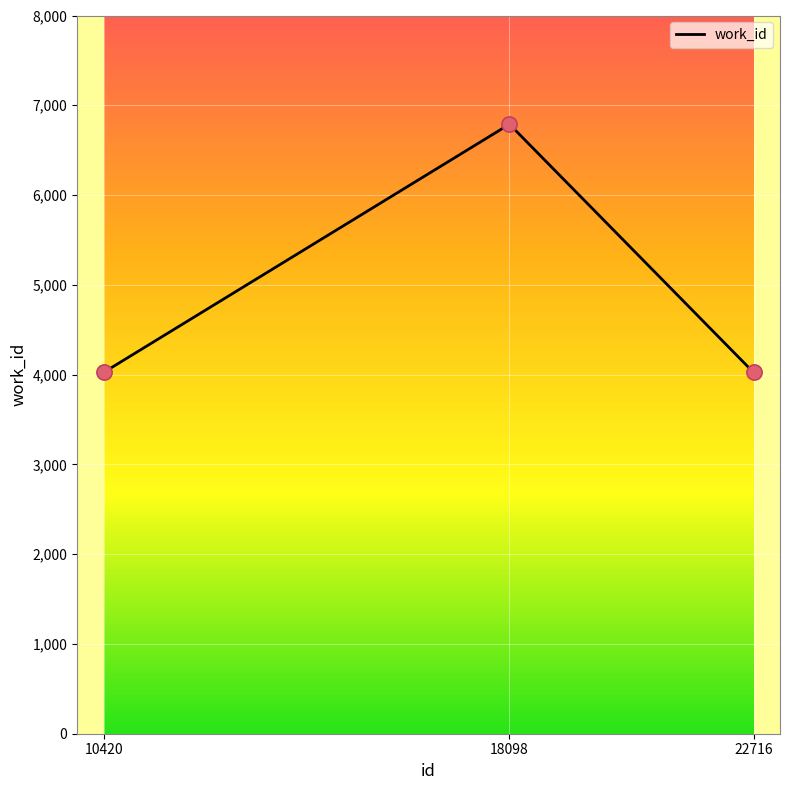

What is the change in value from 10420 to 18098?

+2765